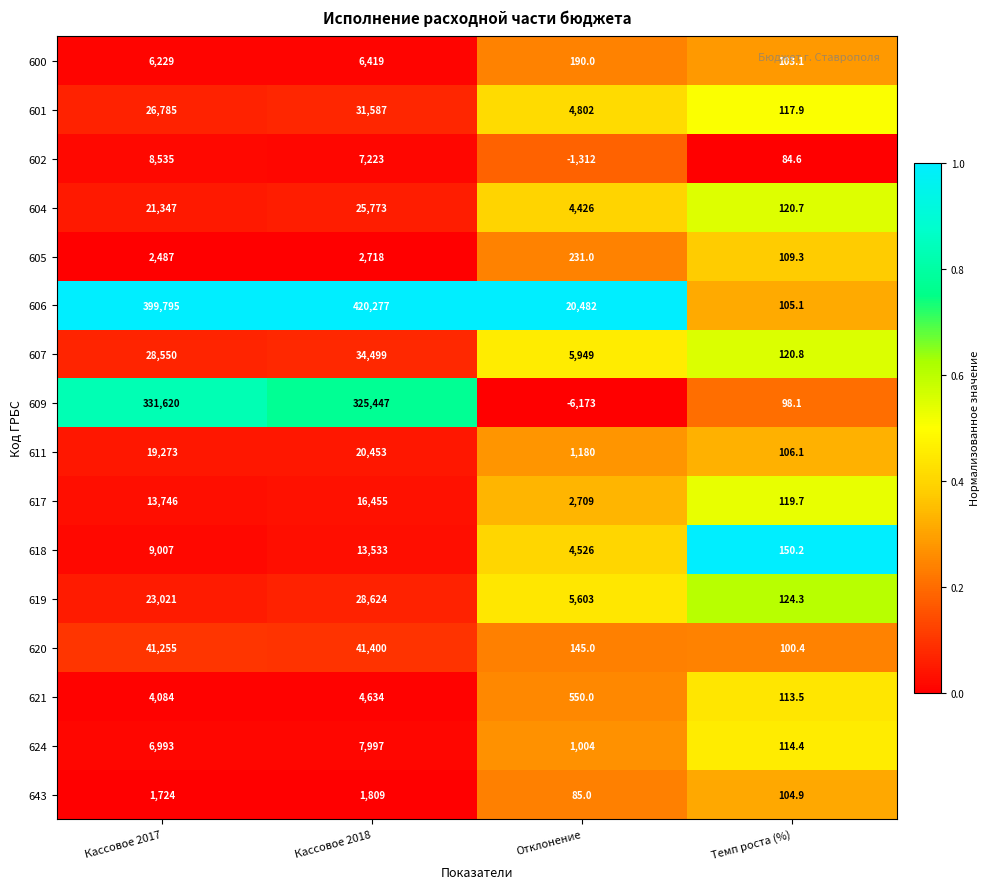

Which label corresponds to the smallest value in the chart?

Отклонение